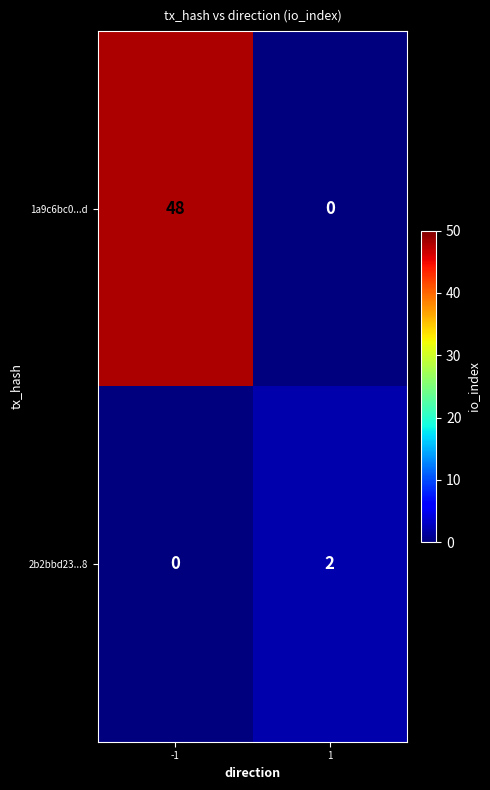

What is the spread (max minus min) of values at -1?

48